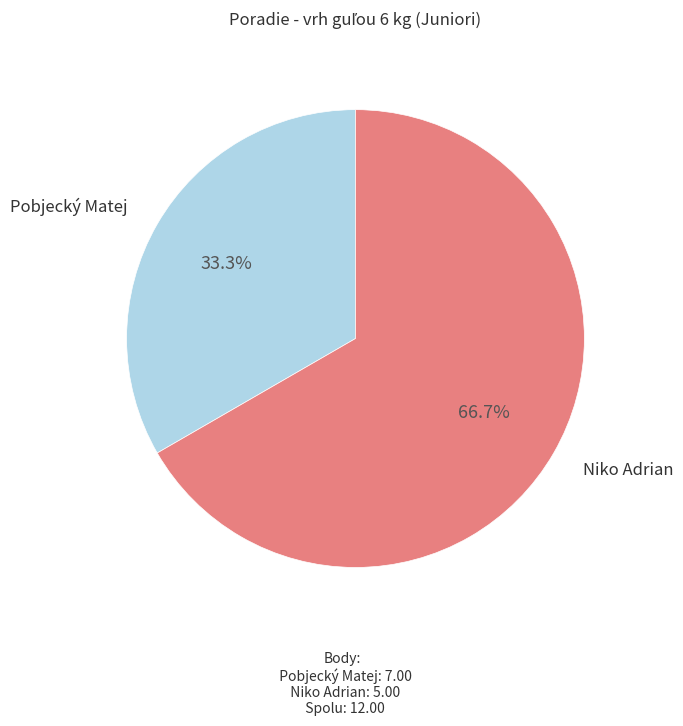

How much of the chart is everything except Niko Adrian?

33.3%